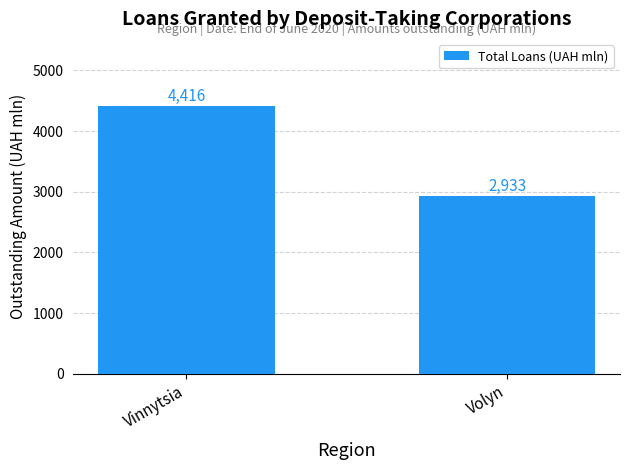

Approximately how many times larger is the value at Vinnytsia compared to Volyn?

1.5